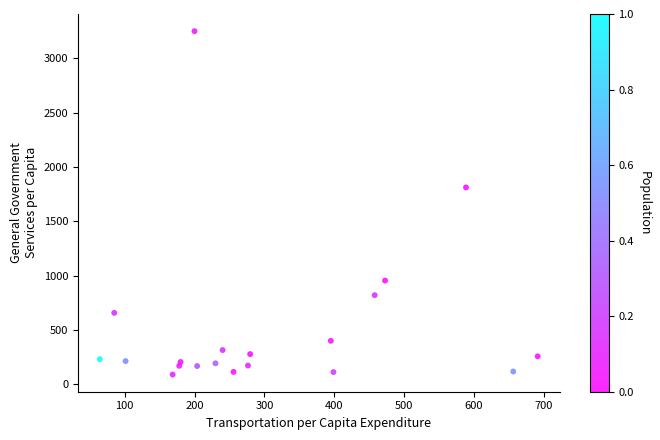

What Y value in the scatter plot is closest to 1668?

1810.8